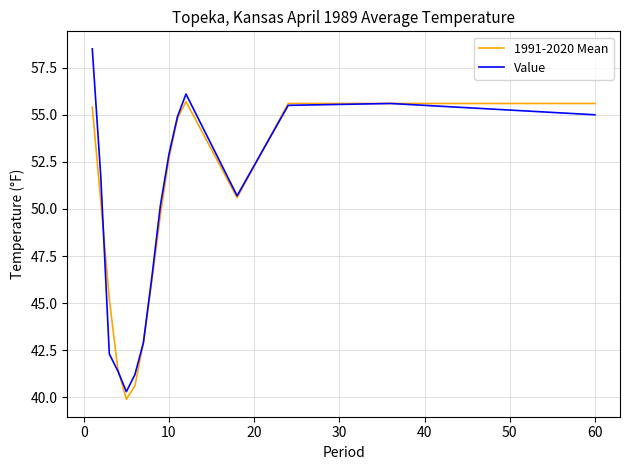

How many interior local peaks does the Value series have?

2